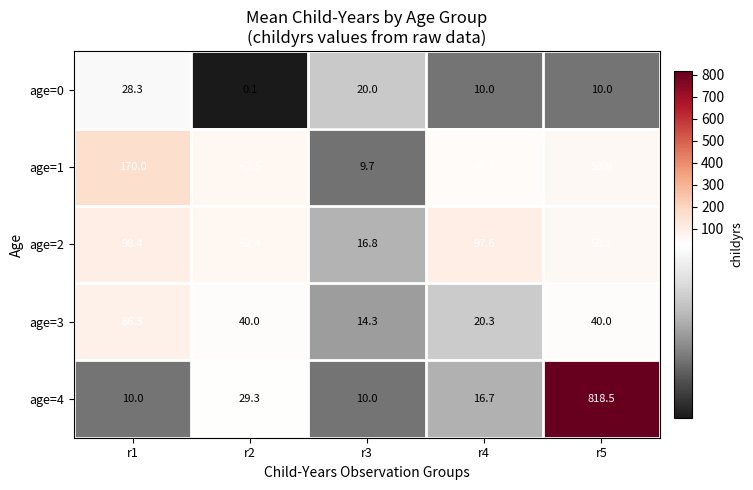

At which category is the sum across all series the highest?

r5